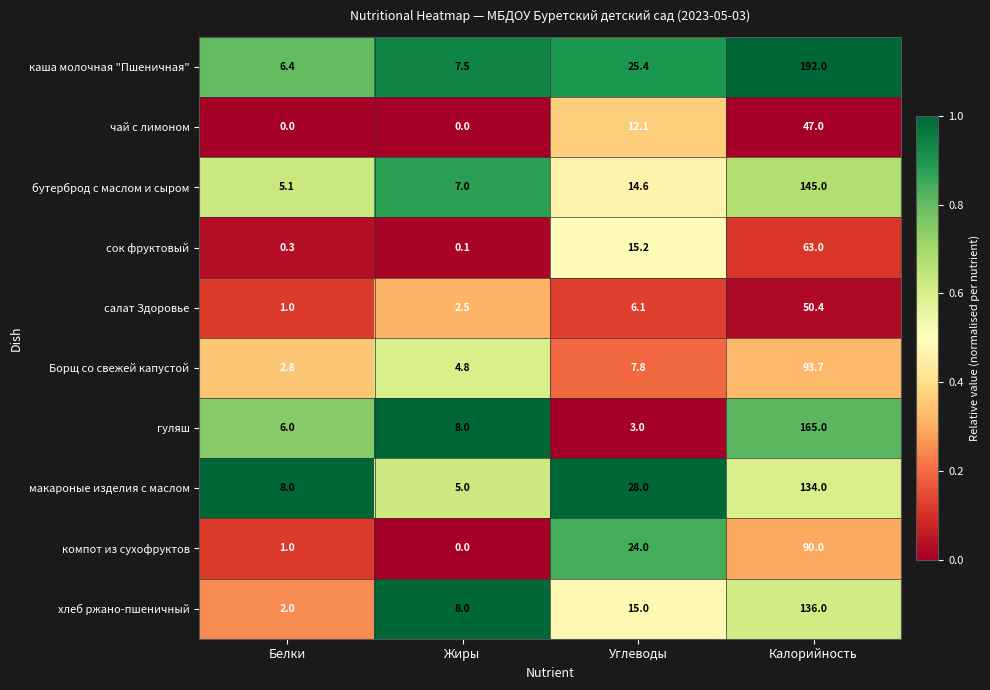

Rank the series at Углеводы from highest to lowest value.

макароные изделия с маслом, каша молочная "Пшеничная", компот из сухофруктов, сок фруктовый, хлеб ржано-пшеничный, бутерброд с маслом и сыром, чай с лимоном, Борщ со свежей капустой, салат Здоровье, гуляш